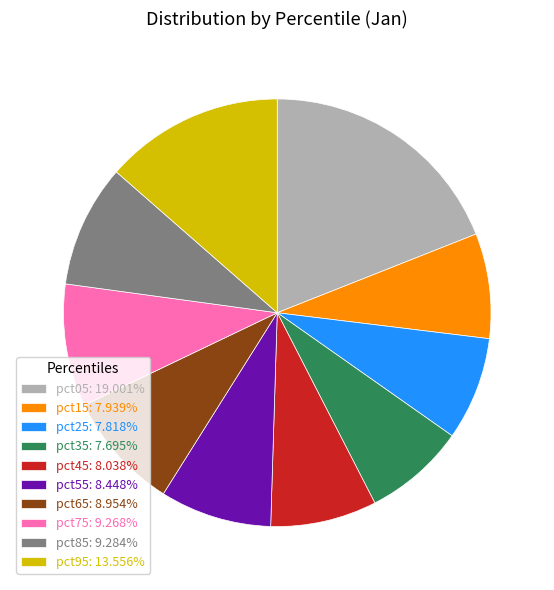

Combined, do pct75: 9.268% and pct85: 9.284% account for over 50%?

No